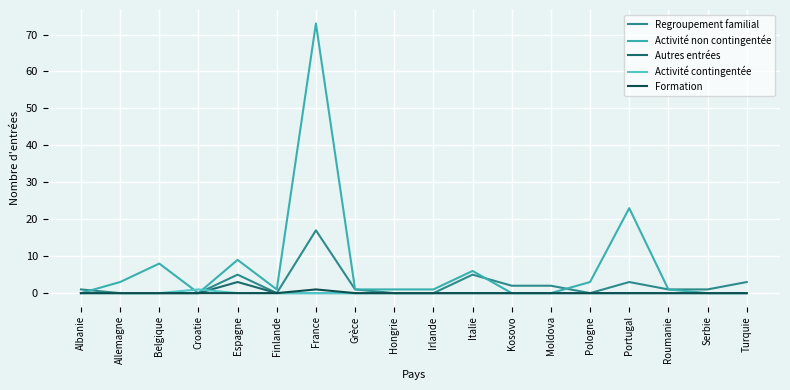

At which category is the sum across all series the highest?

France